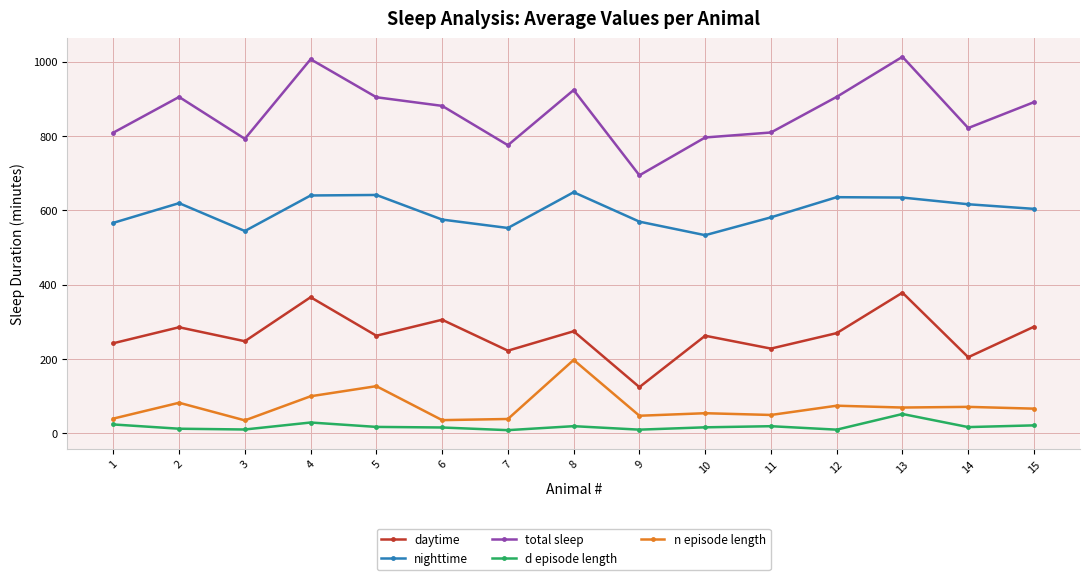

At 4, list the series in order from largest to smallest.

total sleep, nighttime, daytime, n episode length, d episode length